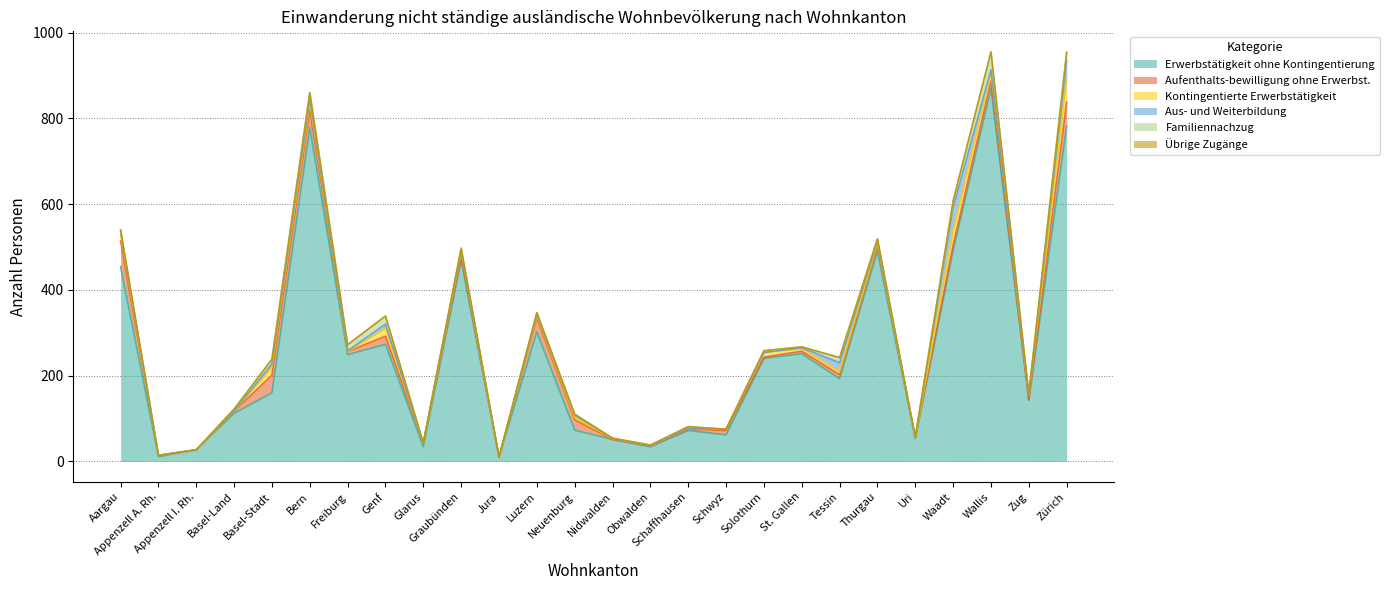

Does the chart have visible grid lines?

Yes